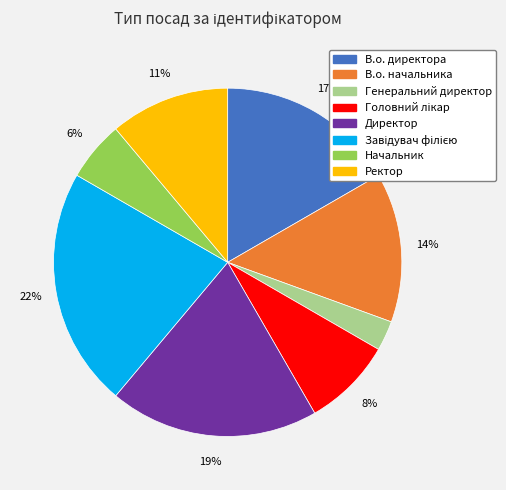

Which has a higher value, Начальник or Ректор?

Ректор